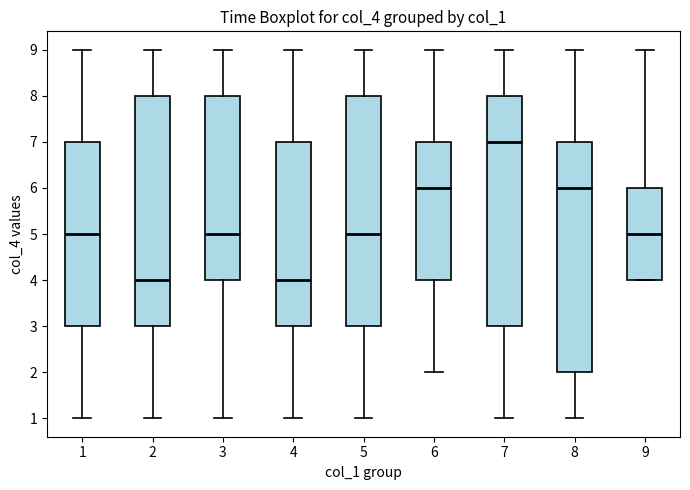

Where does the upper whisker of the box at x = 8 end on the y-axis? The values are not printed on the chart, so give them approximately, as read against the axis.

9